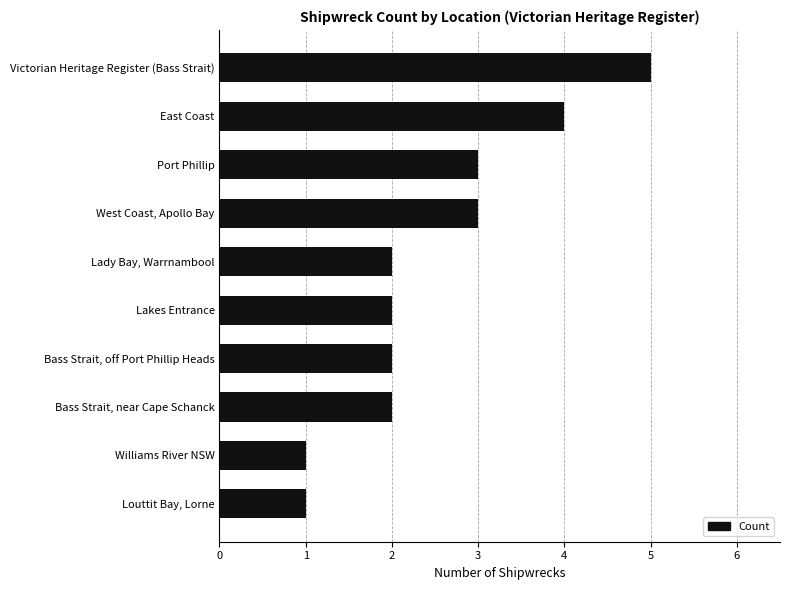

What is the ratio of the value at Louttit Bay, Lorne to the value at Lady Bay, Warrnambool?

0.5